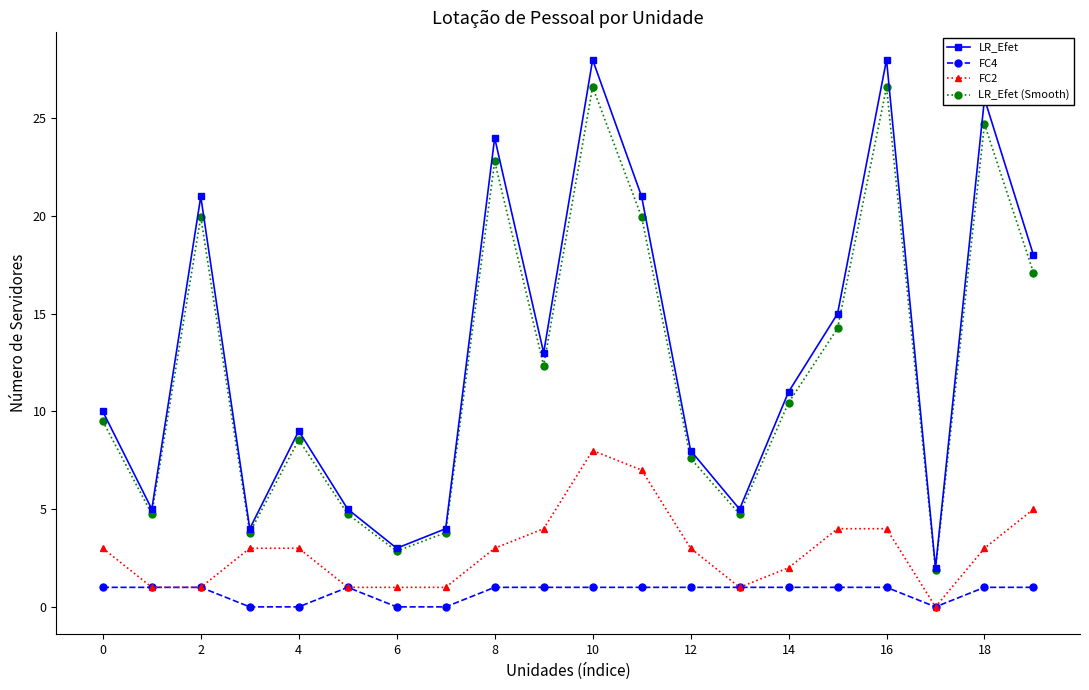

What is the value of the LR_Efet point at the 10th from the left?

13.0